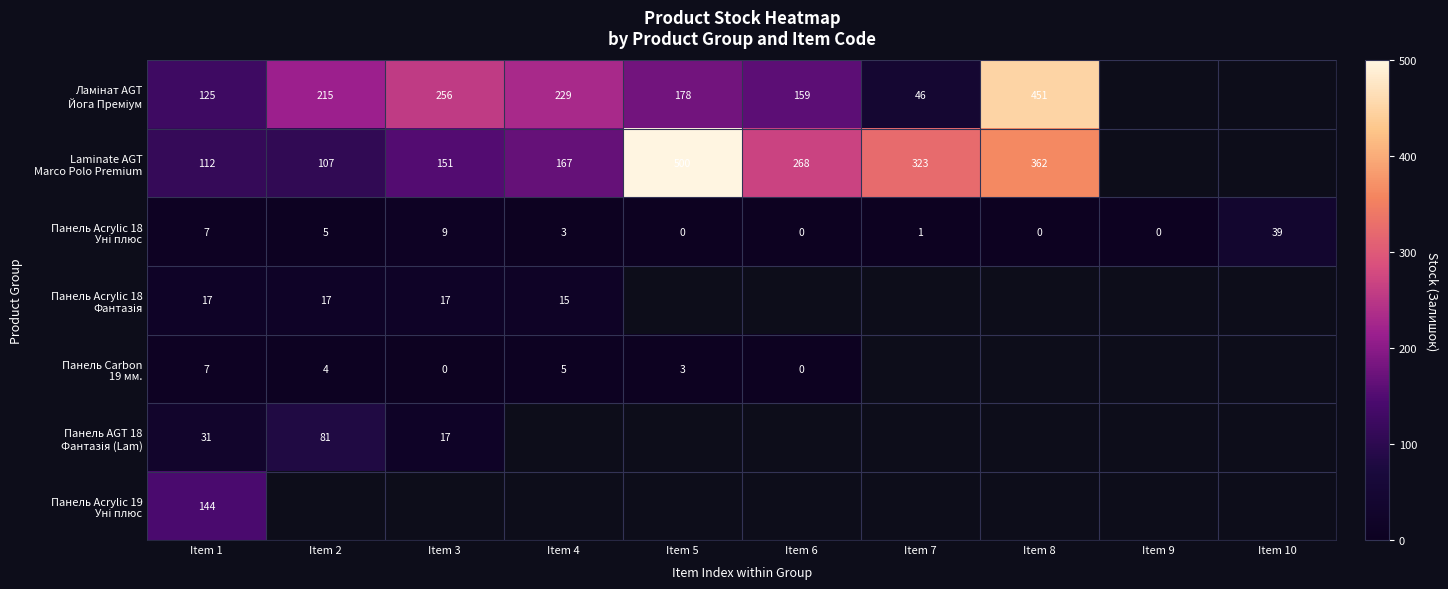

Rank the series at Item 5 from lowest to highest value.

Панель Acrylic 18 Уні плюс, Панель Carbon 19 мм., Ламінат AGT Йога Преміум, Laminate AGT Marco Polo Premium, Панель Acrylic 18 Фантазія, Панель AGT 18 Фантазія (Lam), Панель Acrylic 19 Уні плюс